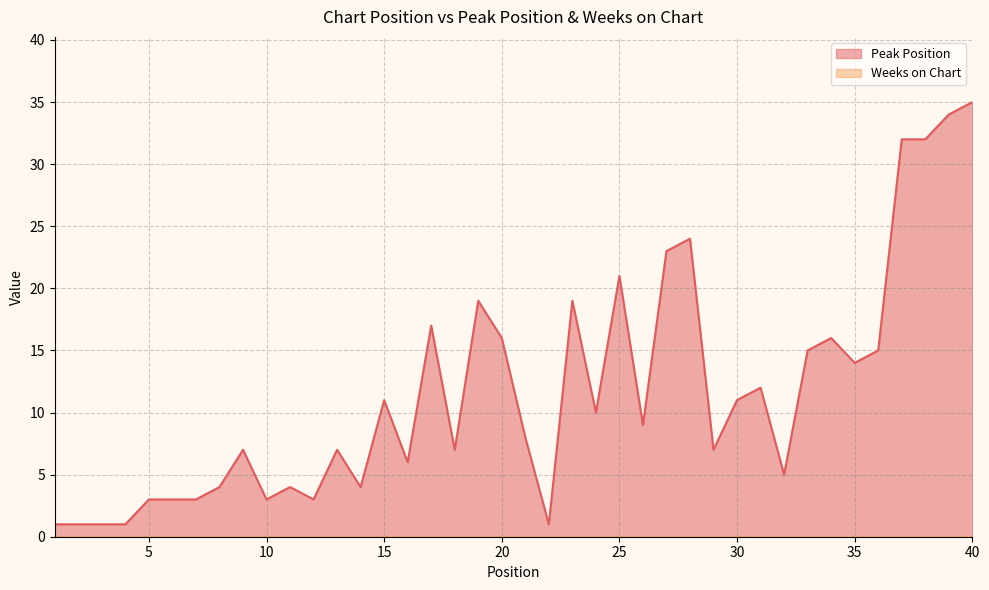

At which category does the chart reach its peak across all series?

40